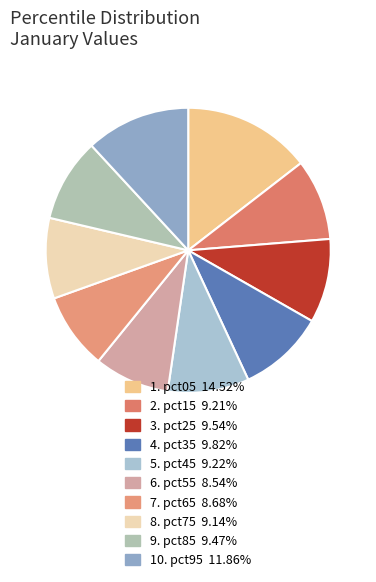

How many segments does this pie chart have?

10